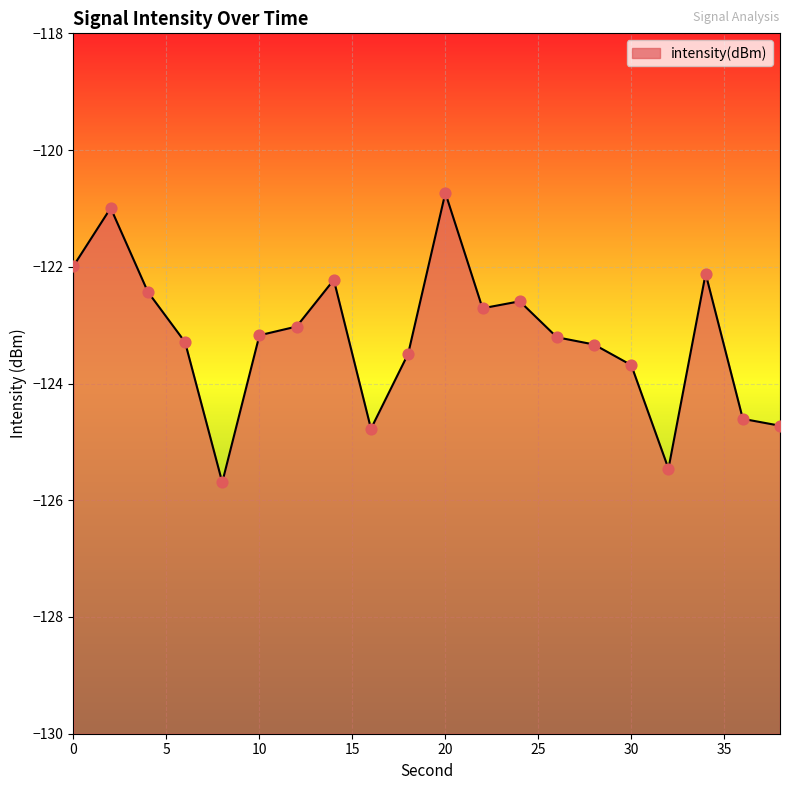

What is the change in value from 8 to 34?

+3.6